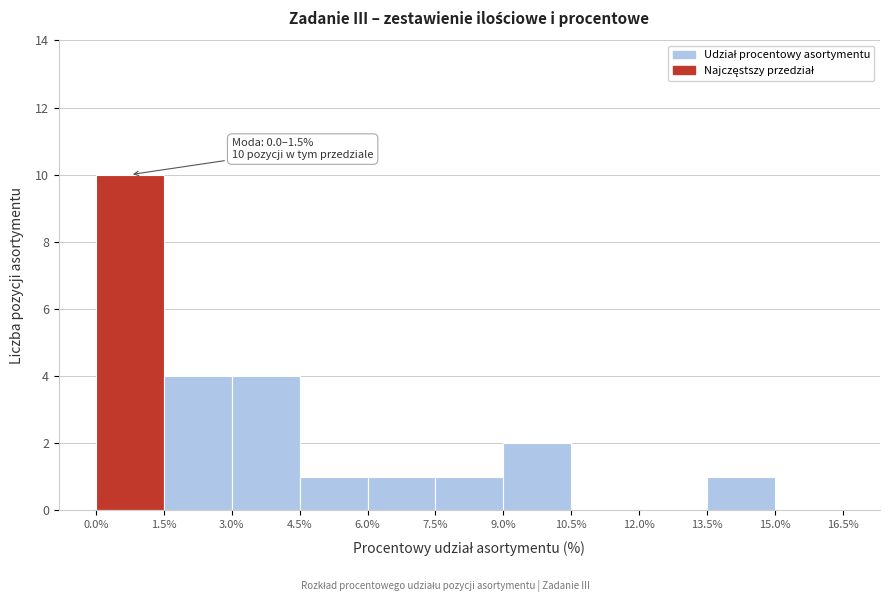

Which range on the x-axis has the tallest bar?

0.0% to 1.5%